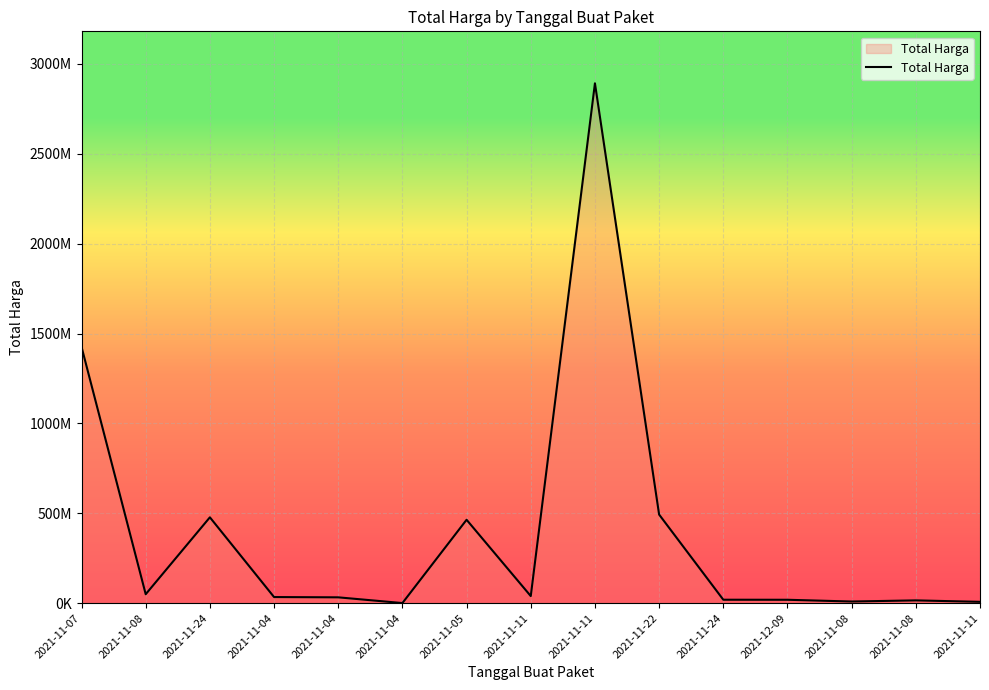

Reading left to right, transcribe all the data shown in this chart.

2021-11-07=1425867900	2021-11-08=49730040	2021-11-24=477600000	2021-11-04=34000000	2021-11-04=32441200	2021-11-04=577875	2021-11-05=464002100	2021-11-11=39440000	2021-11-11=2892122000	2021-11-22=493000000	2021-11-24=19175000	2021-12-09=18900000	2021-11-08=9180000	2021-11-08=15513960	2021-11-11=7401240